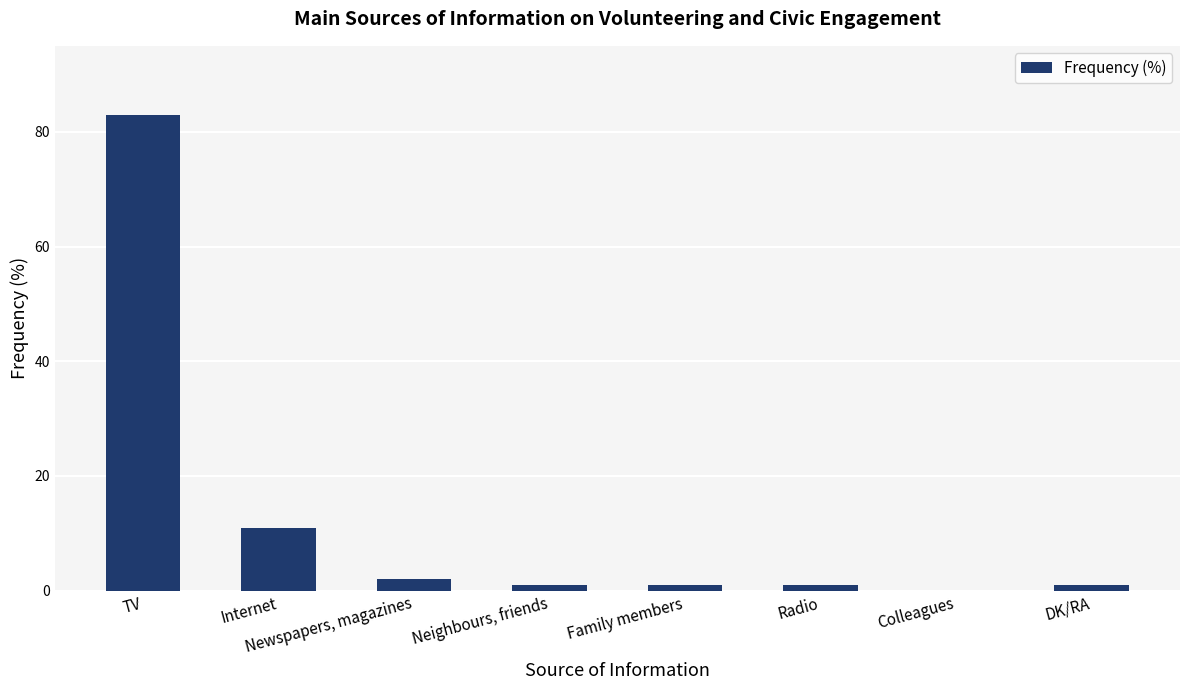

How many positive values are there?

7